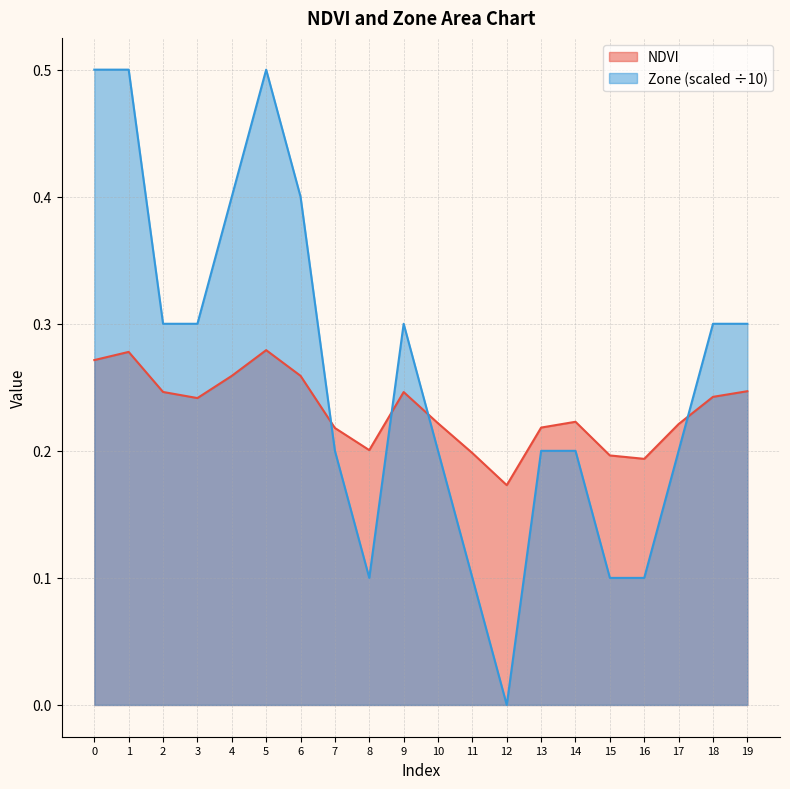

What is the value of the Zone point at the 3rd from the left?

0.3